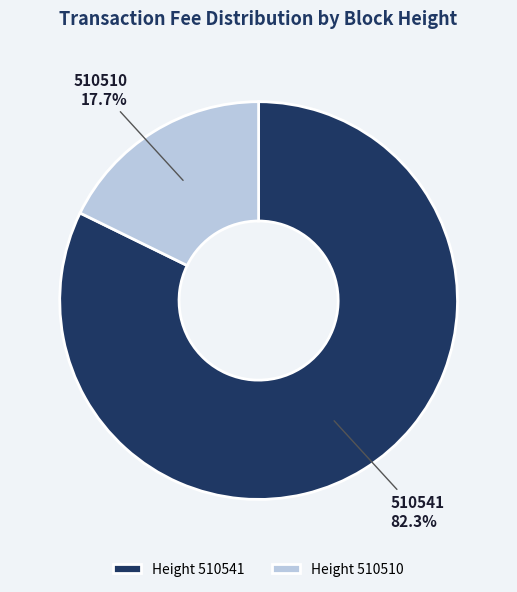

Rank the categories by value from highest to lowest.

510541, 510510